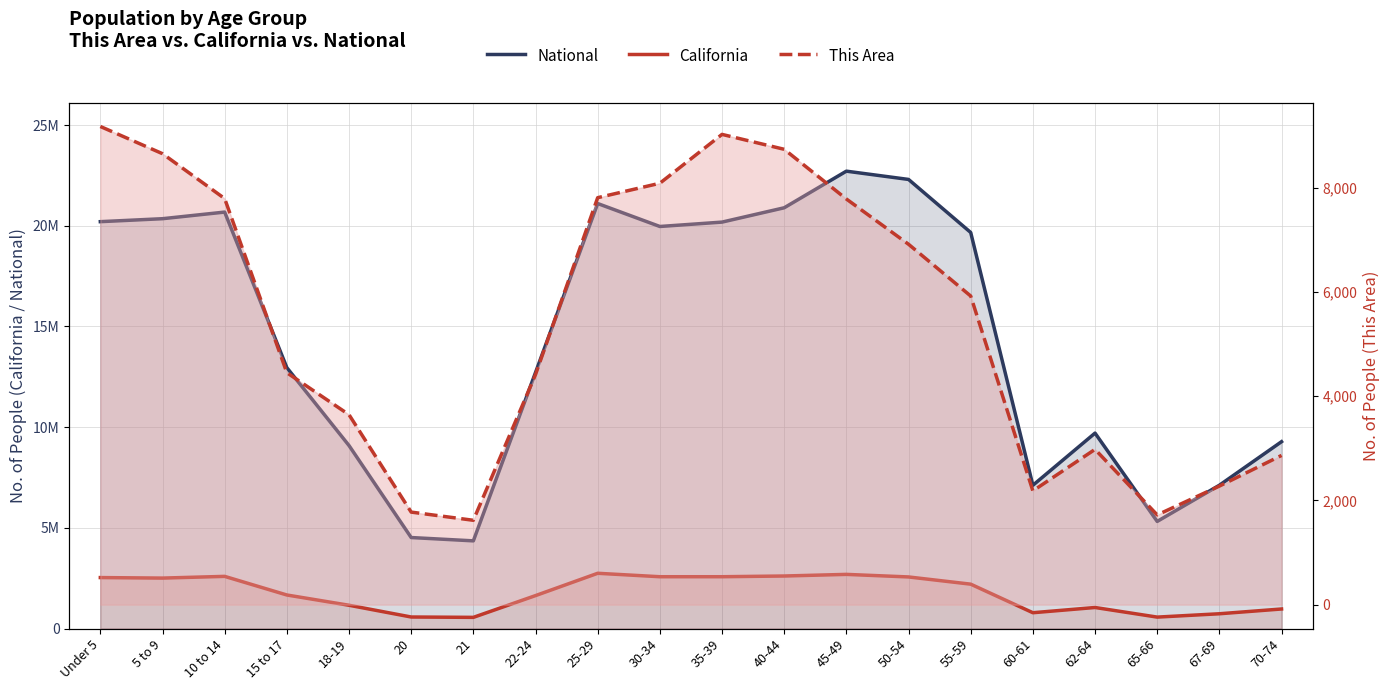

Which has a higher value, 15 to 17 or 22-24?

15 to 17